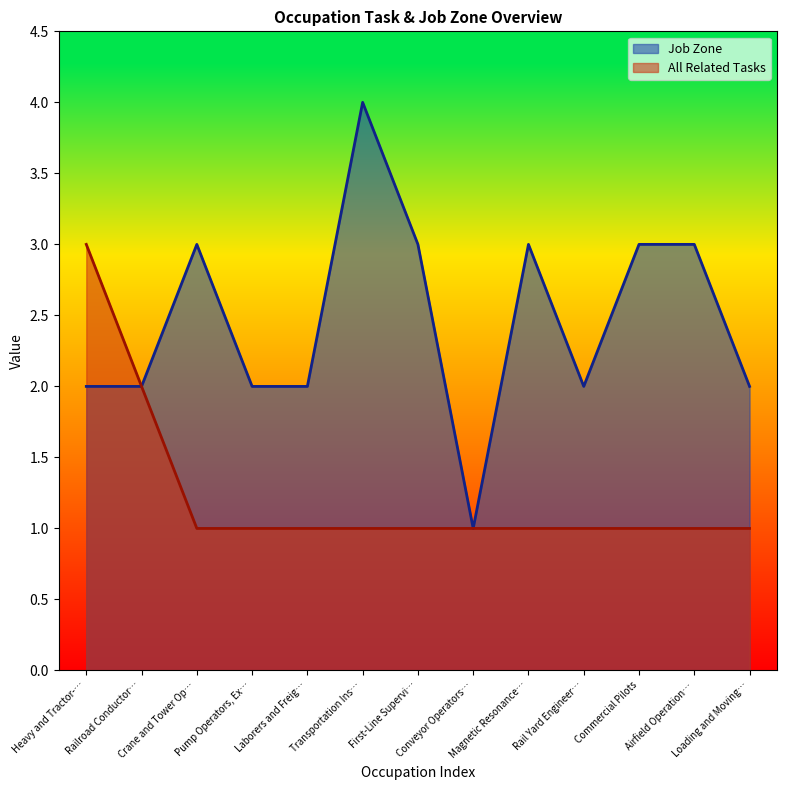

What is the sum of the Job Zone values at Transportation Ins… and Crane and Tower Op…?

7